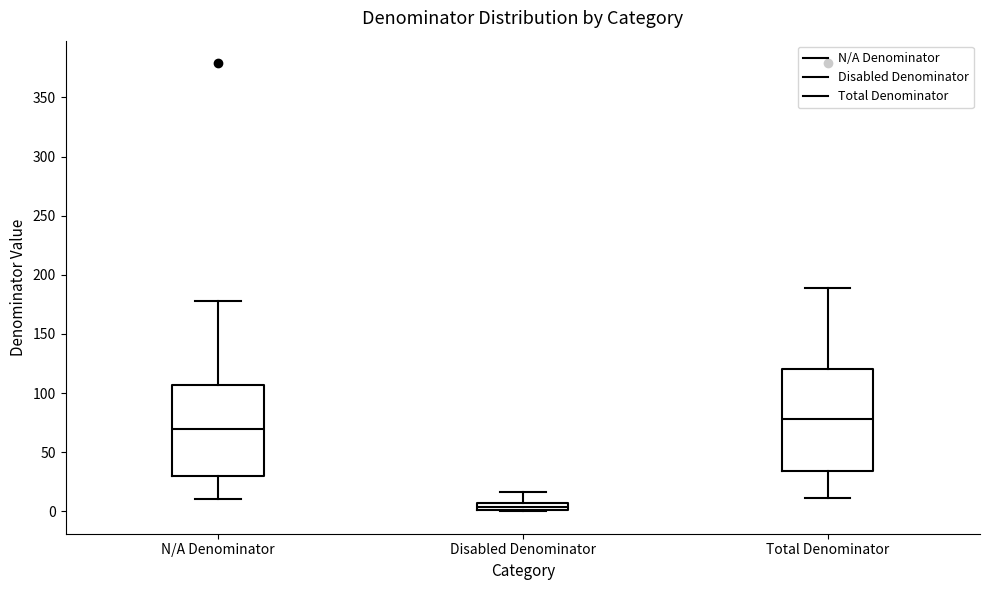

Which box is the tallest, from its lower edge to its upper edge?

Total Denominator